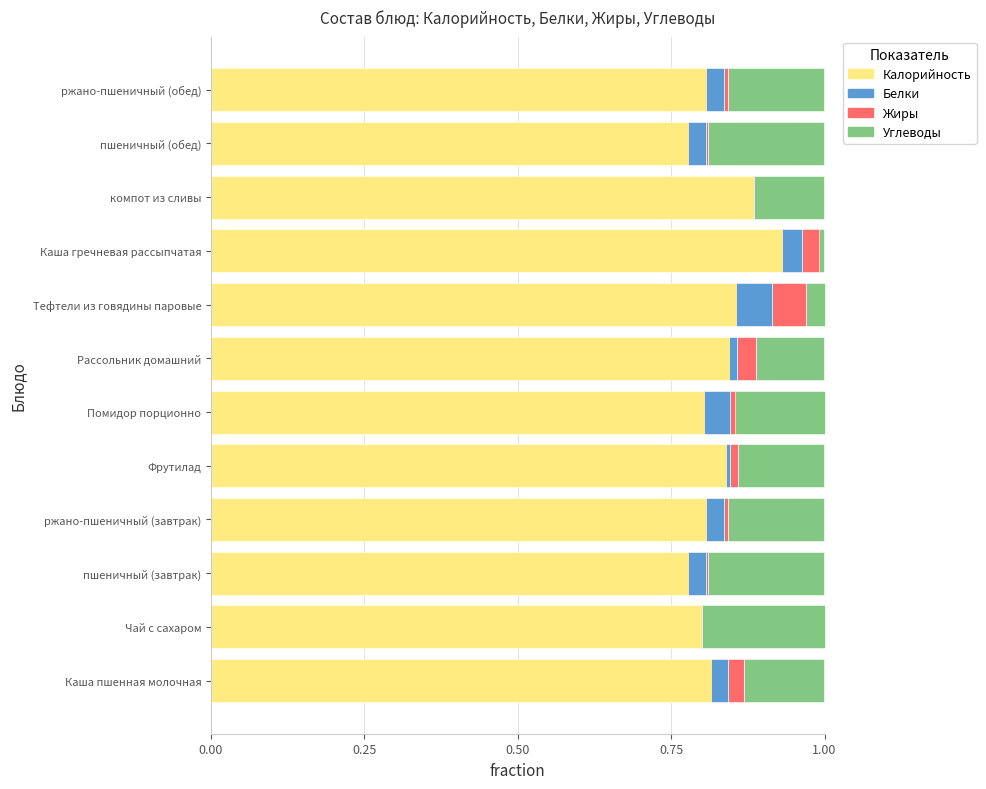

Is it true that Калорийность equals 0.4 at пшеничный (завтрак)?

False